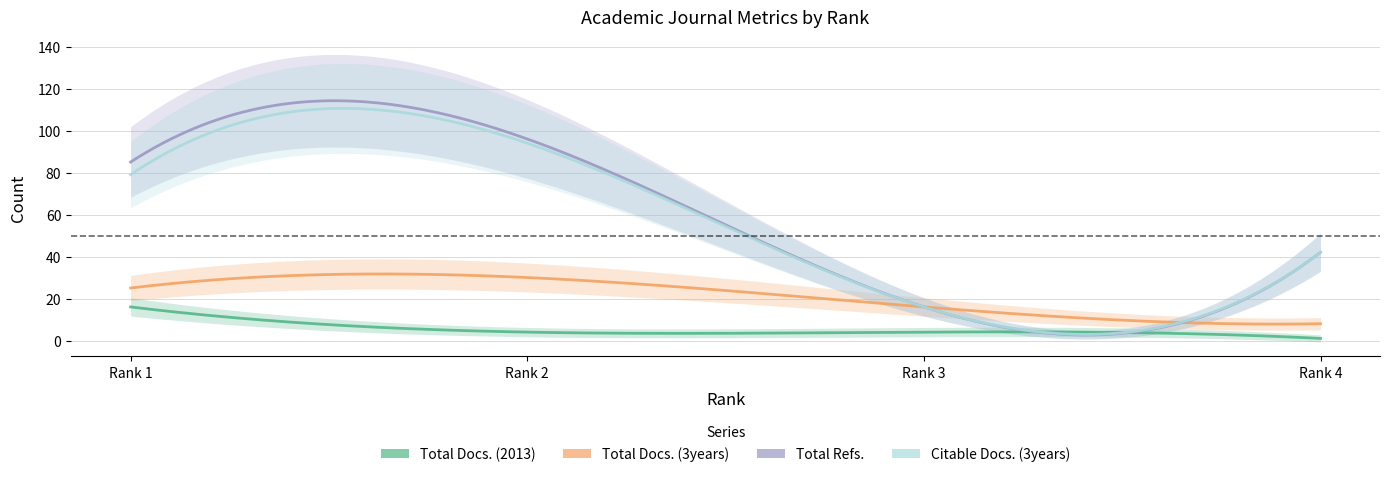

What is the sum of the Total Docs. (2013) values at 2 and 4?

5